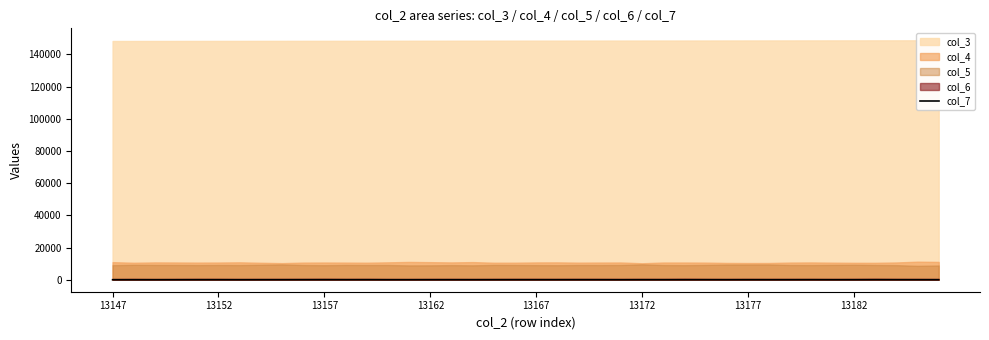

Is it true that col_7 equals 26 at 13152?

True